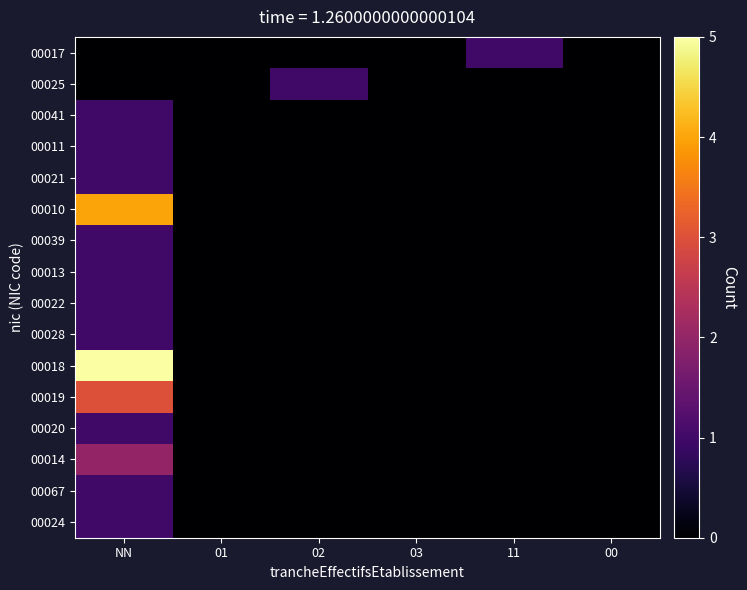

Which has a higher value, 02 or 00?

02